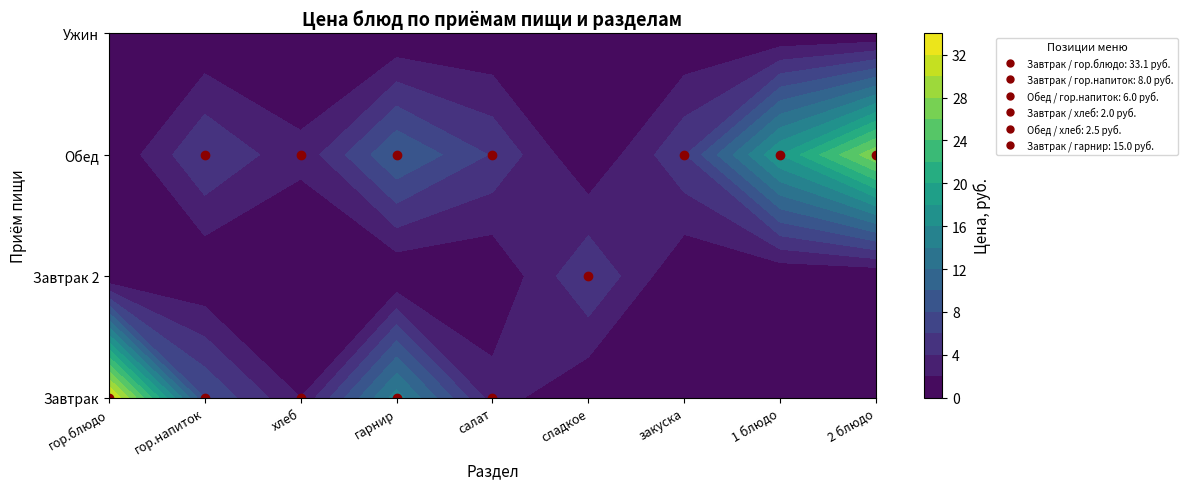

Where does the салат series first go above 3?

2